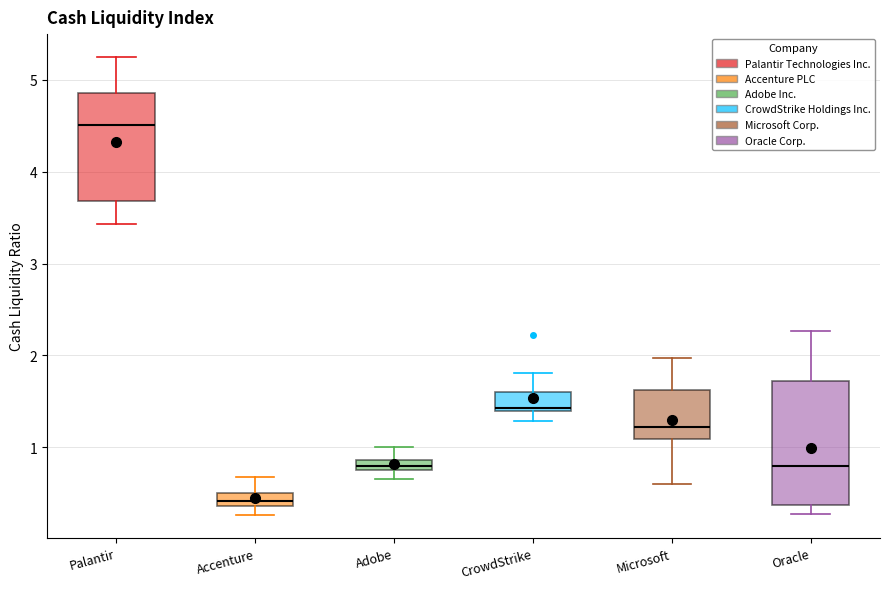

Comparing the boxes themselves (not the whiskers), which one is the tallest?

Oracle